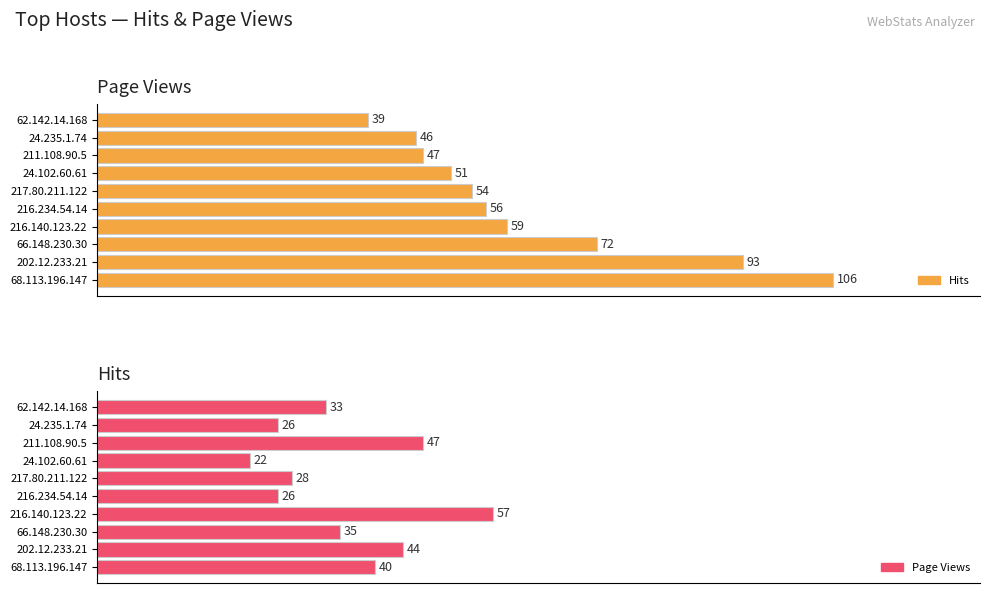

Which series changed the most between 68.113.196.147 and 66.148.230.30?

Hits